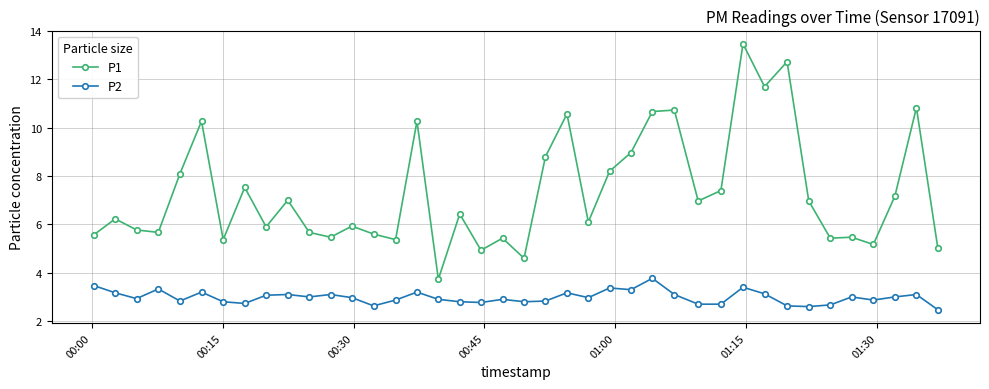

Rank the series by their average value, from highest to lowest.

P1, P2